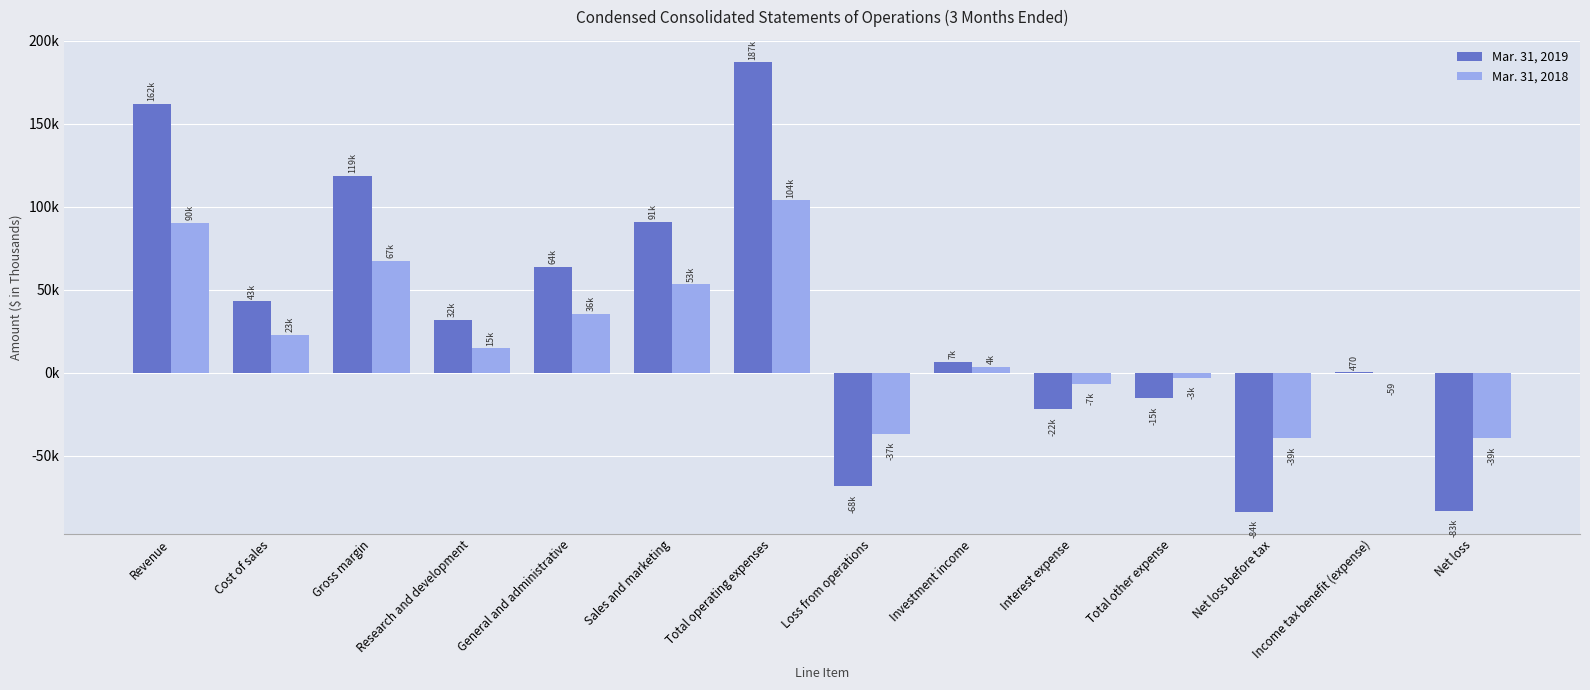

At how many categories does at least one series exceed 11043?

7